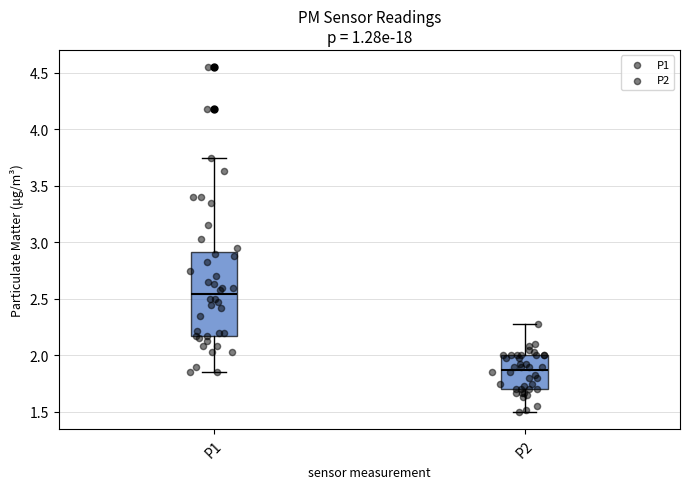

Reading left to right, read every box against the y-axis: the position of its median line, the range the box covers, and the ends of its whiskers. The values are not printed on the chart, so give them approximately, as read against the axis.

P1: median 2.55, box 2.15 to 2.90, whiskers 1.85 to 3.75
P2: median 1.90, box 1.70 to 2.00, whiskers 1.50 to 2.30